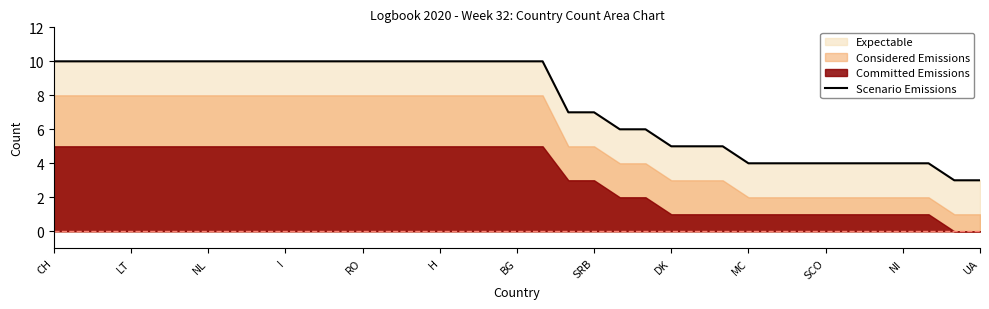

Is it true that the value at 29 is 4?

True